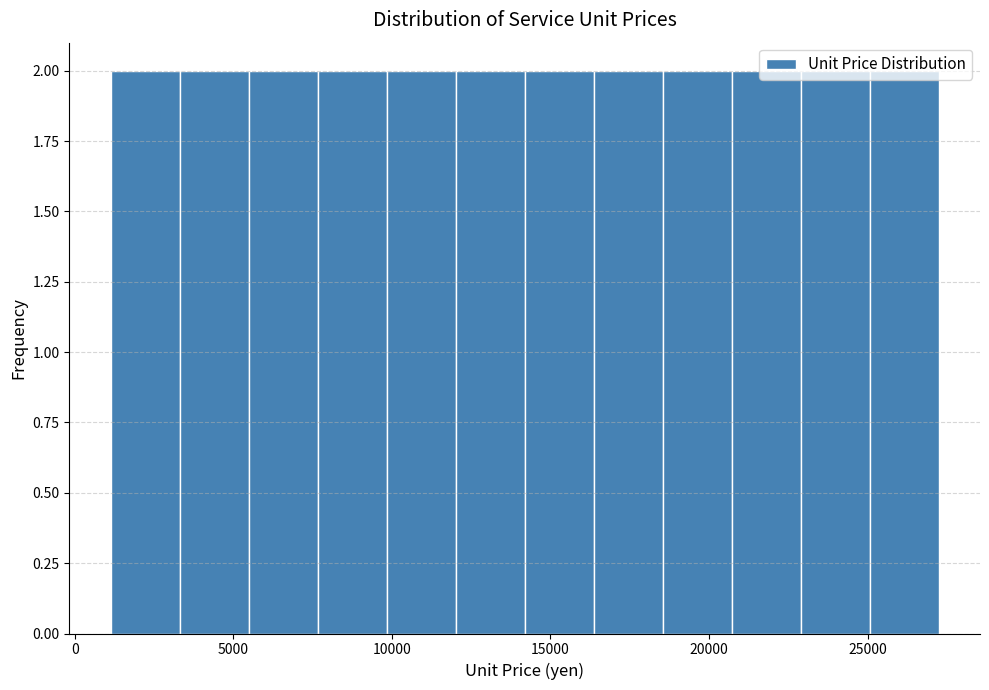

Reading left to right, list every bar in this chart as the range it spans on the x-axis followed by its height. Neither the bar edges nor the heights are printed on the chart, so give them approximately, as read against the axes.

1000 to 3500: 2
3500 to 5500: 2
5500 to 7500: 2
7500 to 10000: 2
10000 to 12000: 2
12000 to 14000: 2
14000 to 16500: 2
16500 to 18500: 2
18500 to 20500: 2
20500 to 23000: 2
23000 to 25000: 2
25000 to 27000: 2